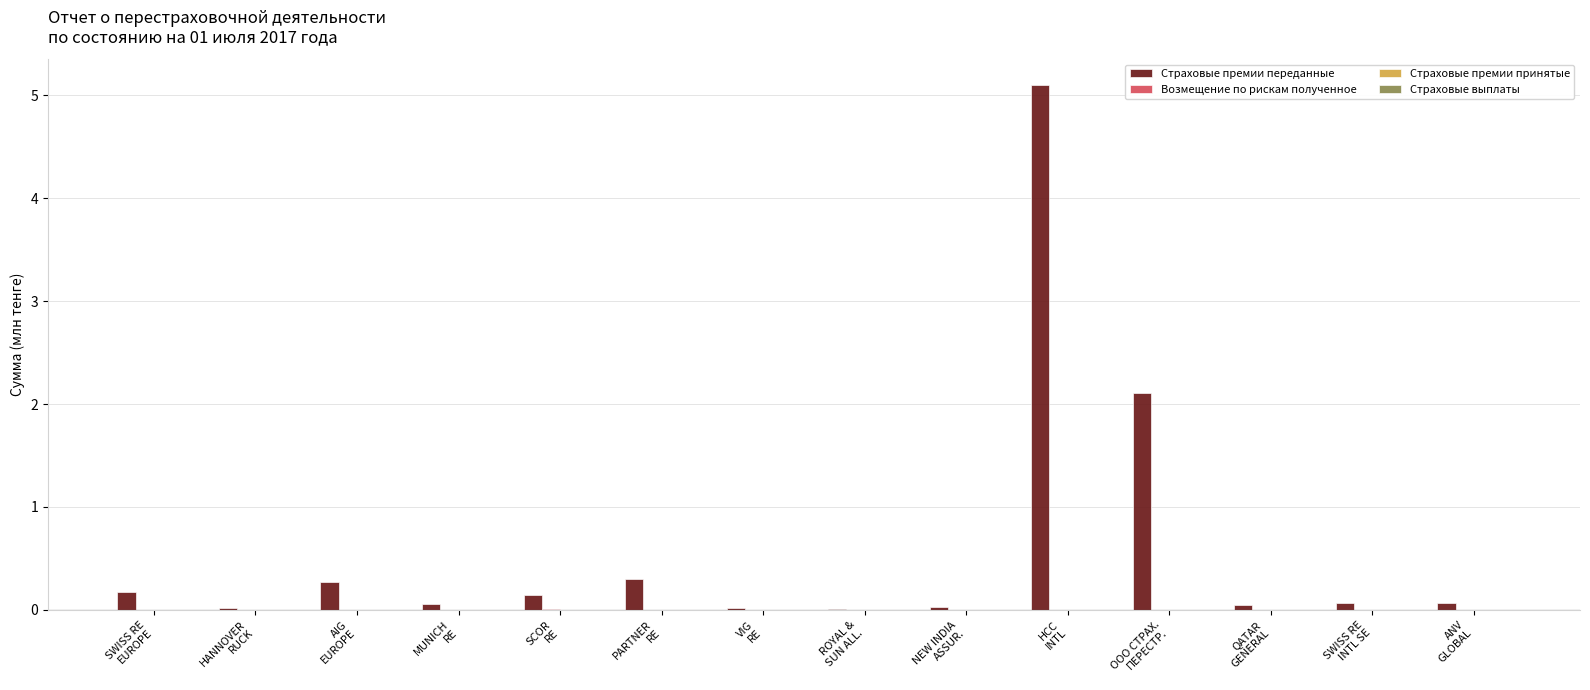

What is the sum of all Страховые премии переданные values?

8.4